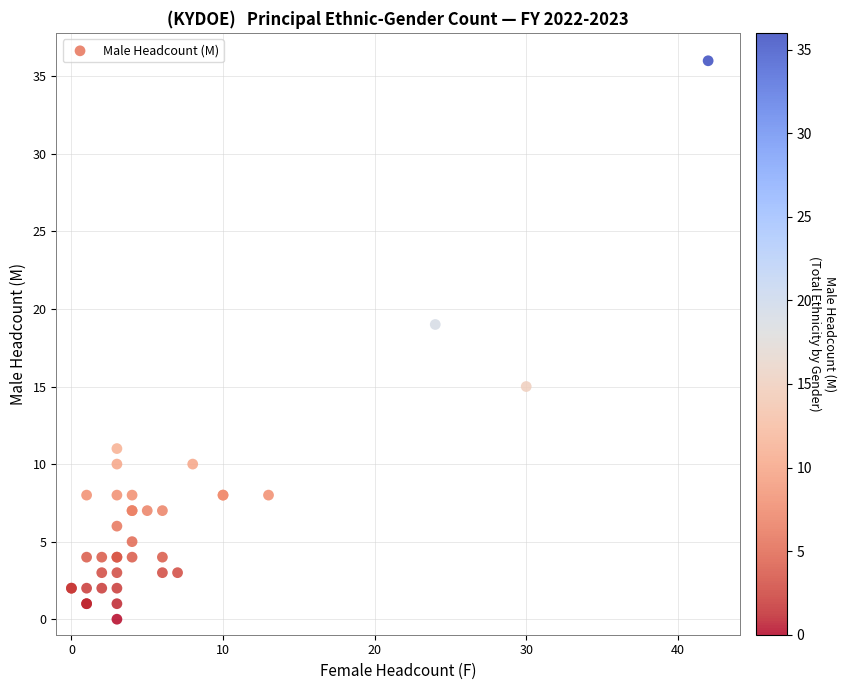

What Y value in the scatter plot is closest to 18?

19